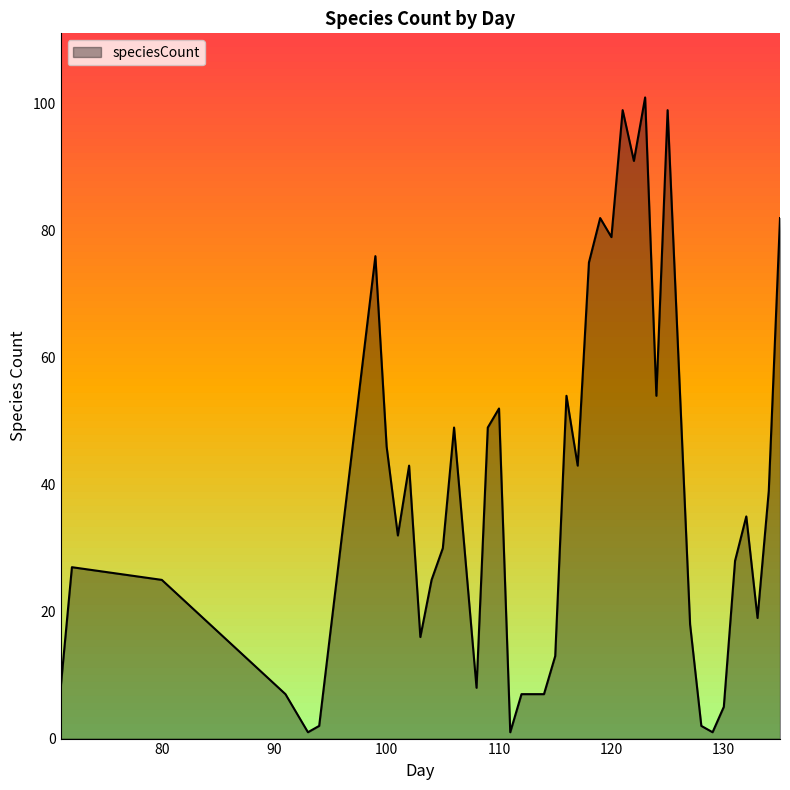

What is the maximum value shown in the chart?

101